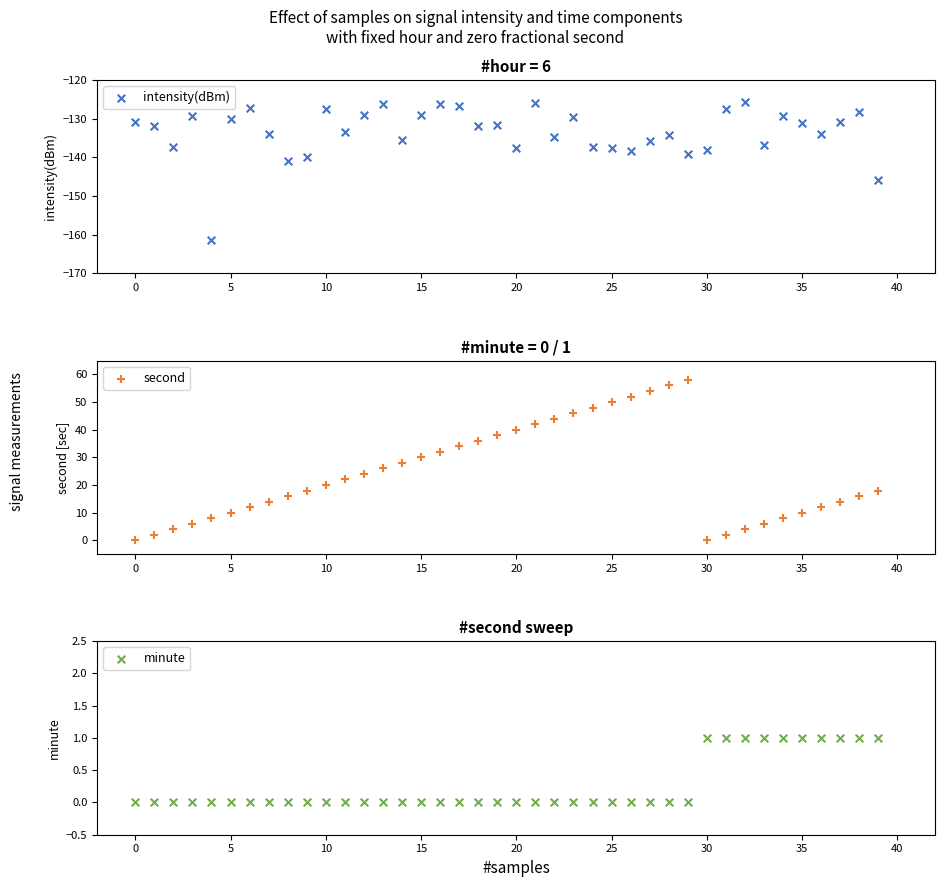

Which series has the largest total across all categories?

second